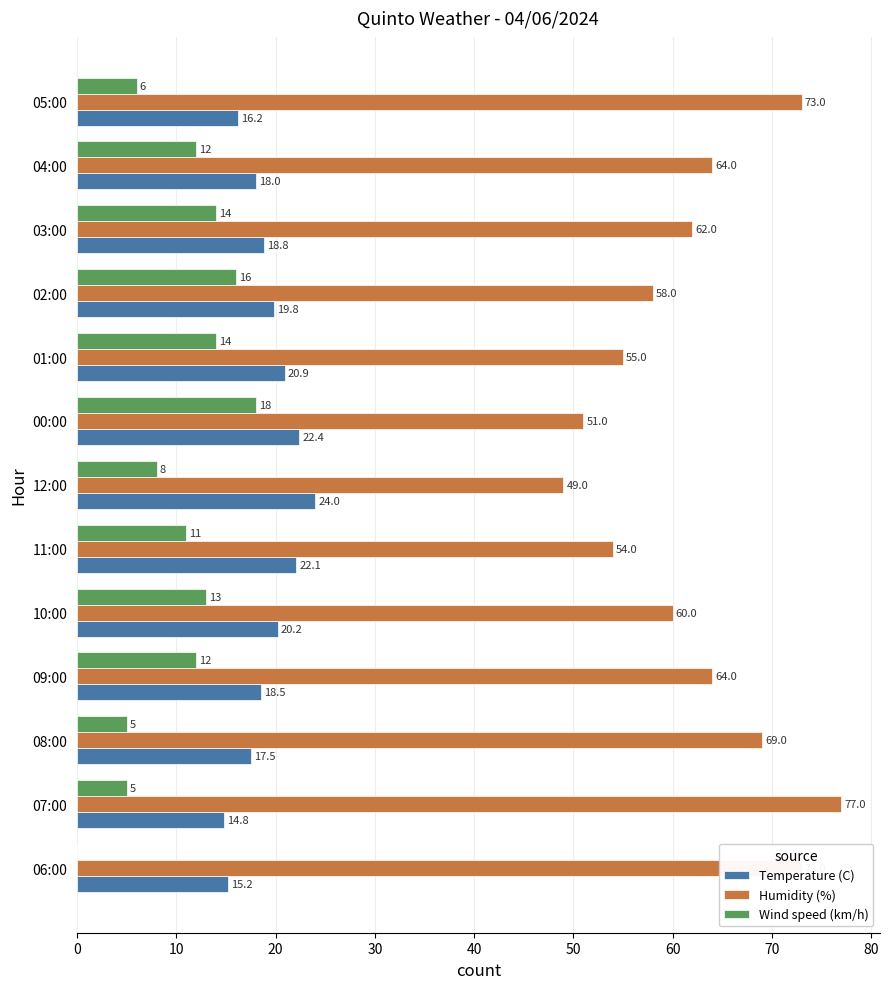

What is the sum of the Wind speed (km/h) values at 11:00 and 12:00?

19.0